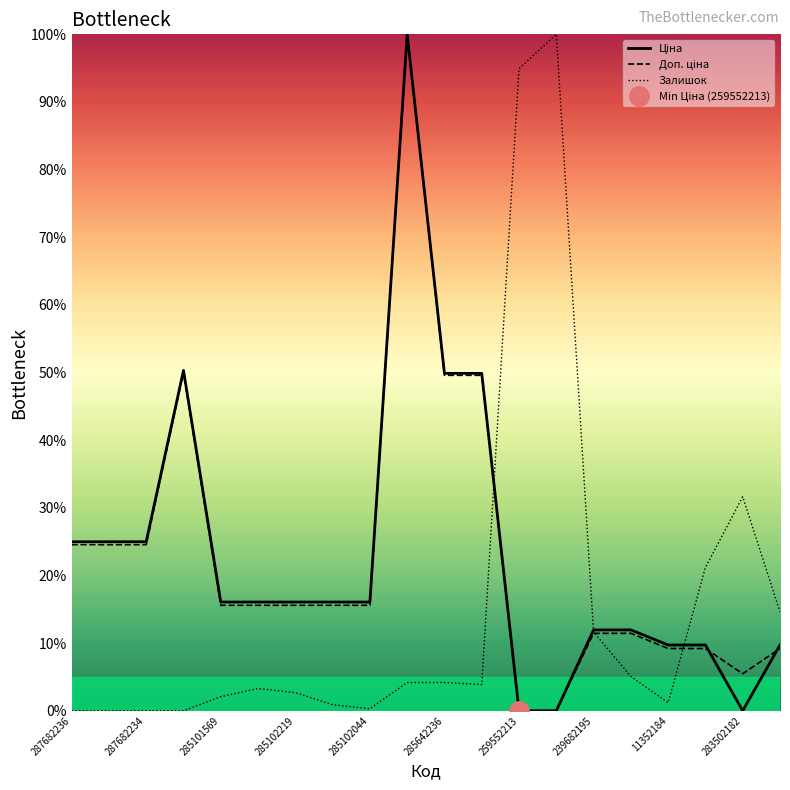

Does the chart display data point markers on the line(s)?

No